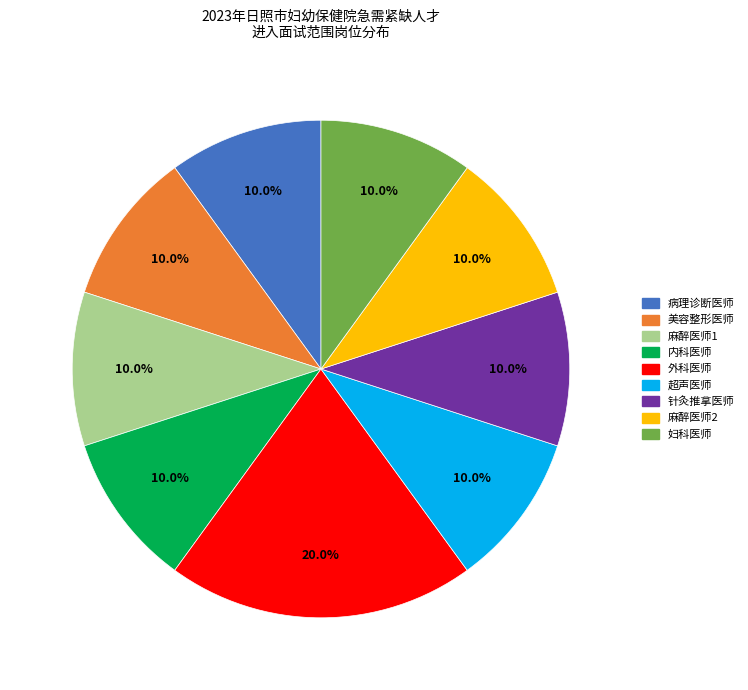

Is there any slice that represents more than half of the pie?

No